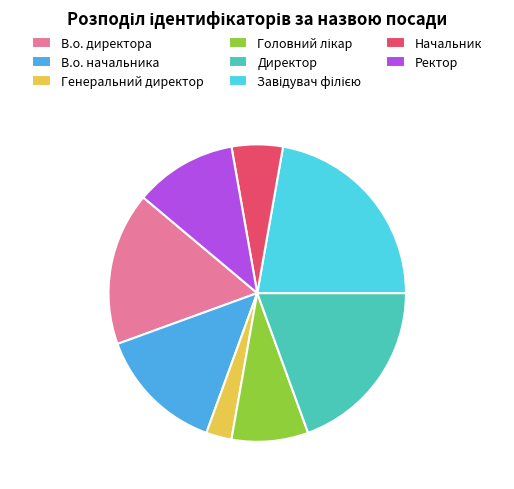

Is there any slice that represents more than half of the pie?

No